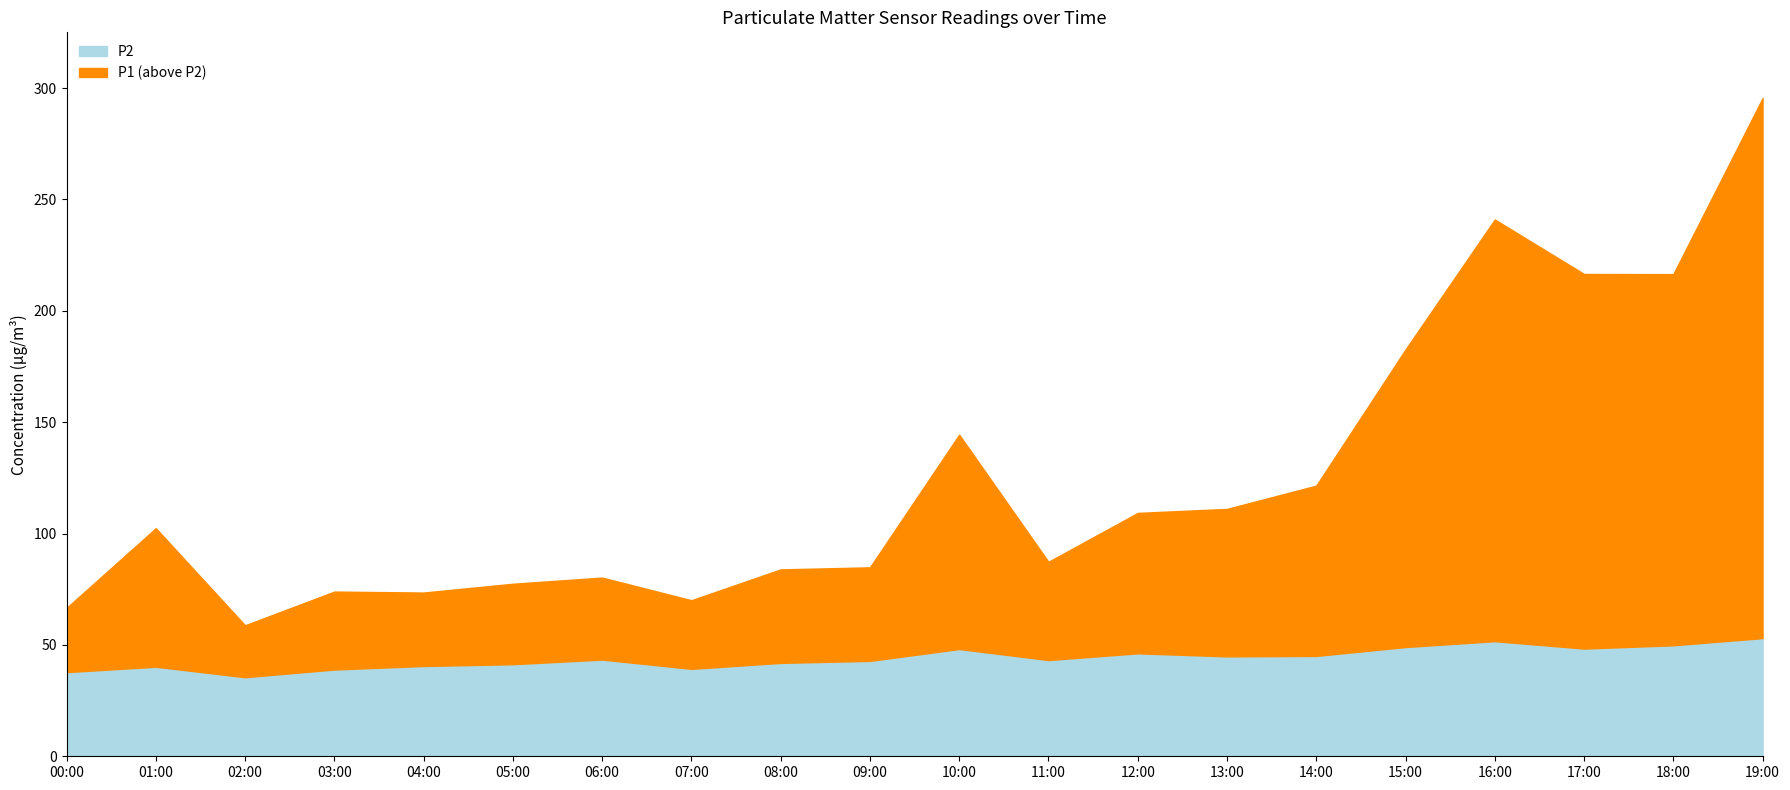

How many interior local valleys does the P2 series have?

5